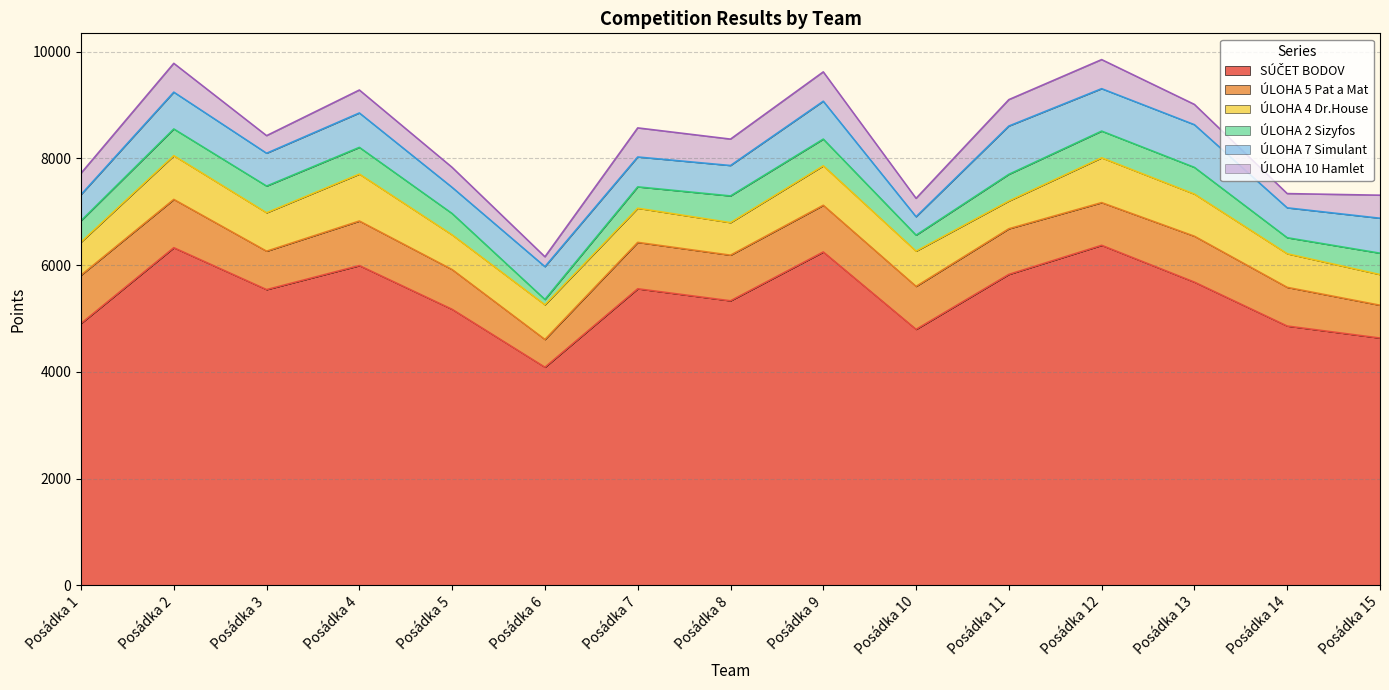

Which series has the largest total across all categories?

SÚČET BODOV